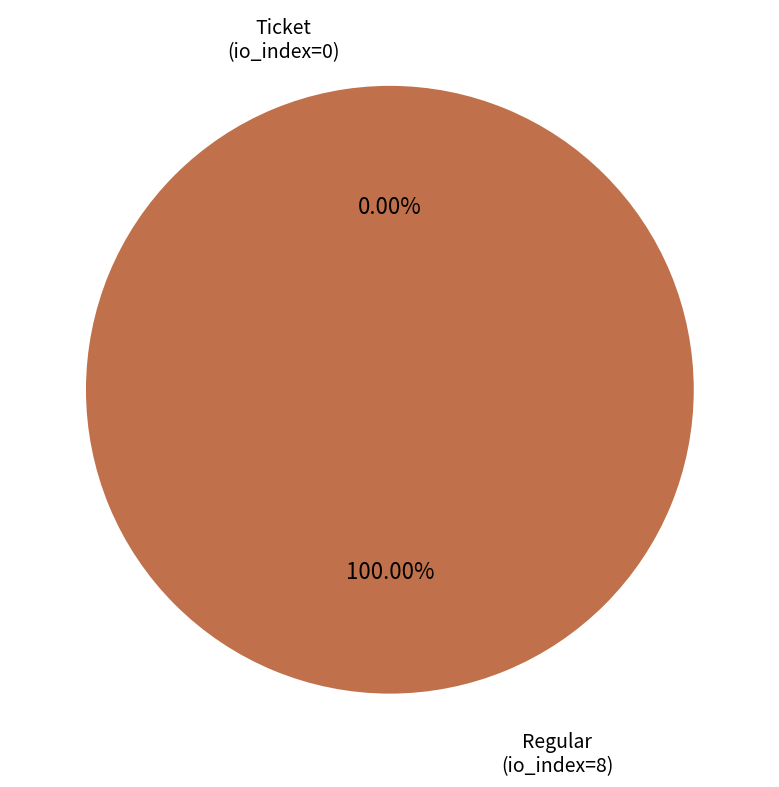

What percentage is the Regular (io_index=8) slice, to the nearest percent?

100%